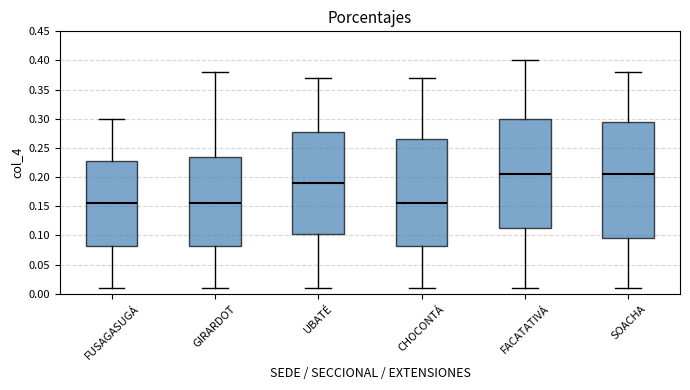

Where is the lower edge of the box for UBATÉ on the y-axis? The values are not printed on the chart, so give them approximately, as read against the axis.

0.105